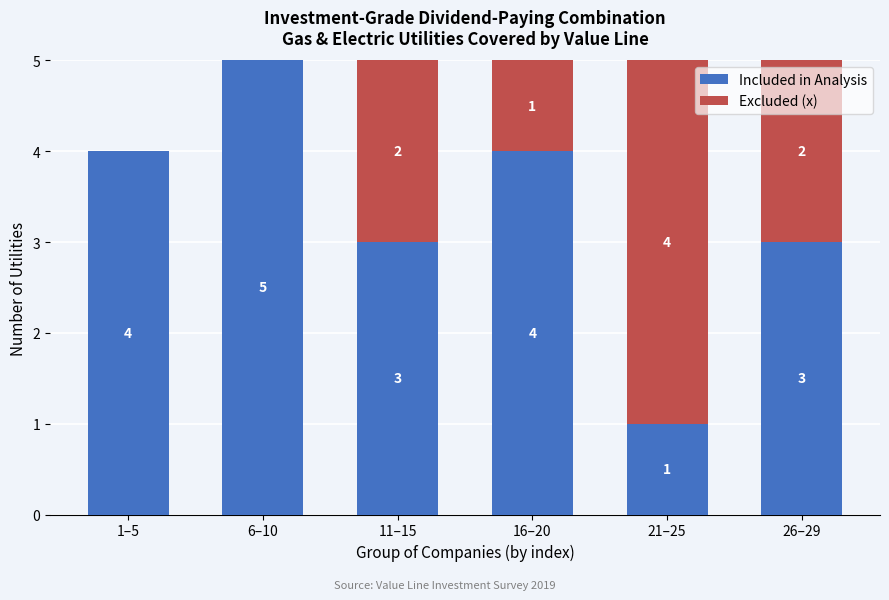

Reading left to right, what are the values for Included in Analysis?

1–5=4	6–10=5	11–15=3	16–20=4	21–25=1	26–29=3